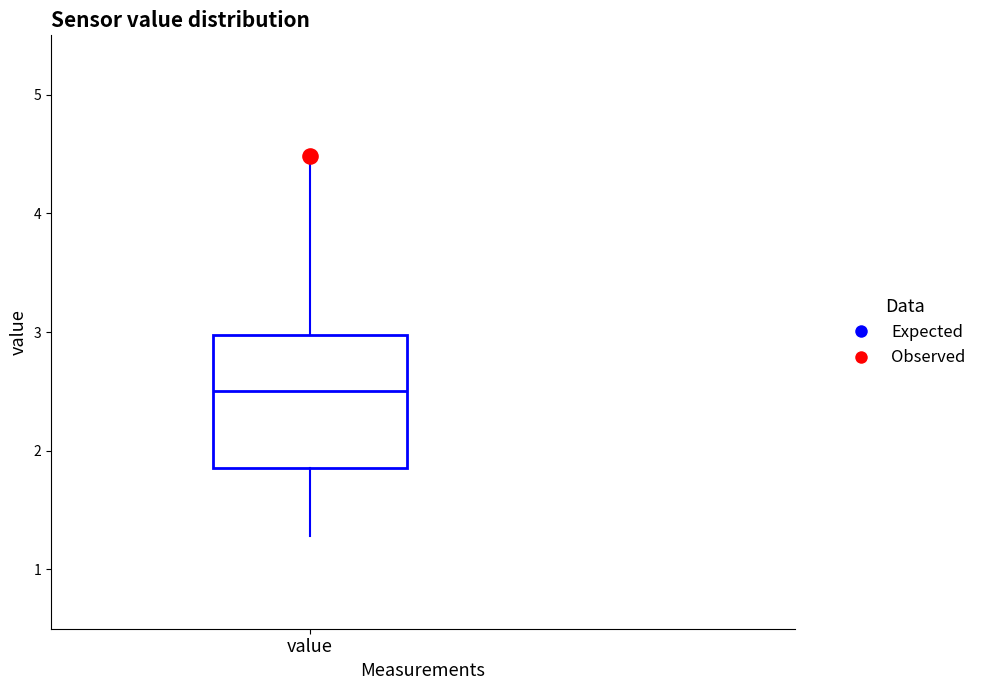

Transcribe this box plot: give where the median line is, the range the box spans, and where the two whiskers end, as read against the y-axis. The values are not printed on the chart, so give them approximately, as read against the axis.

median 2.5, box 1.9 to 3.0, whiskers 1.3 to 4.5